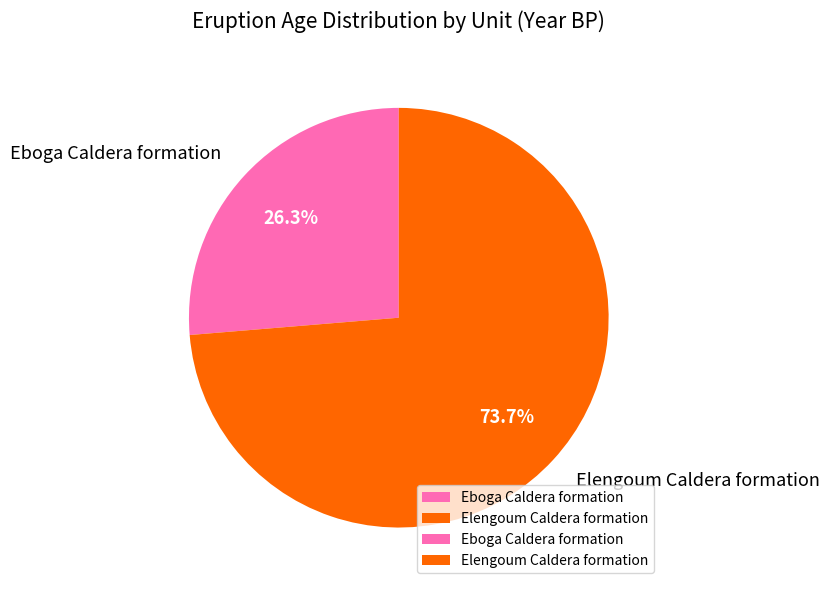

Is it true that Elengoum Caldera formation is 74% of the pie?

True